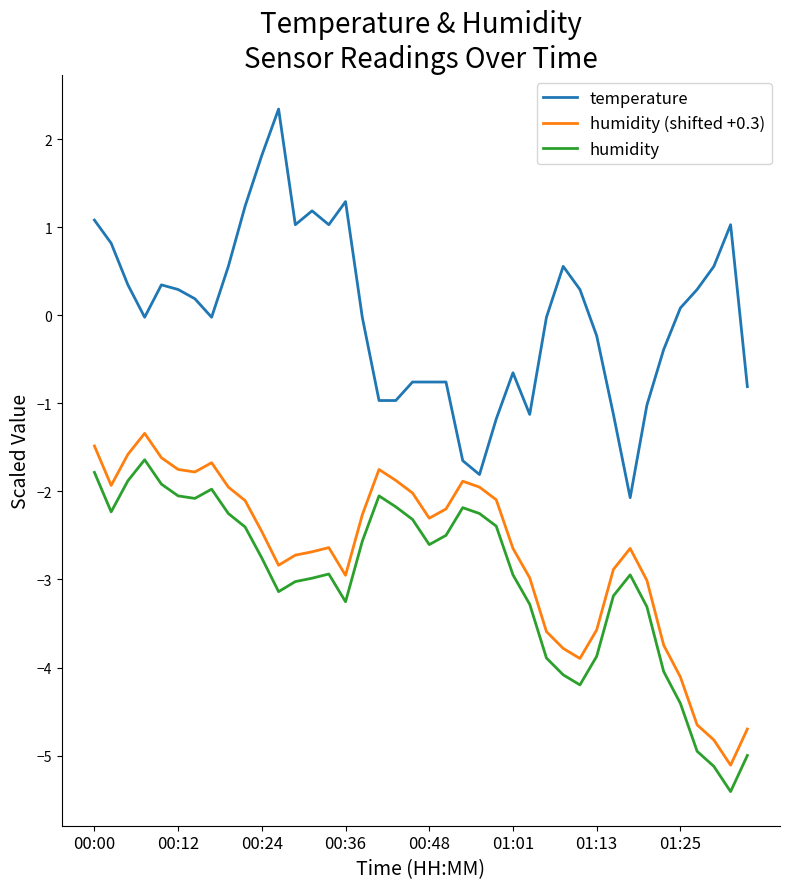

Which series has the largest range (max minus min)?

temperature